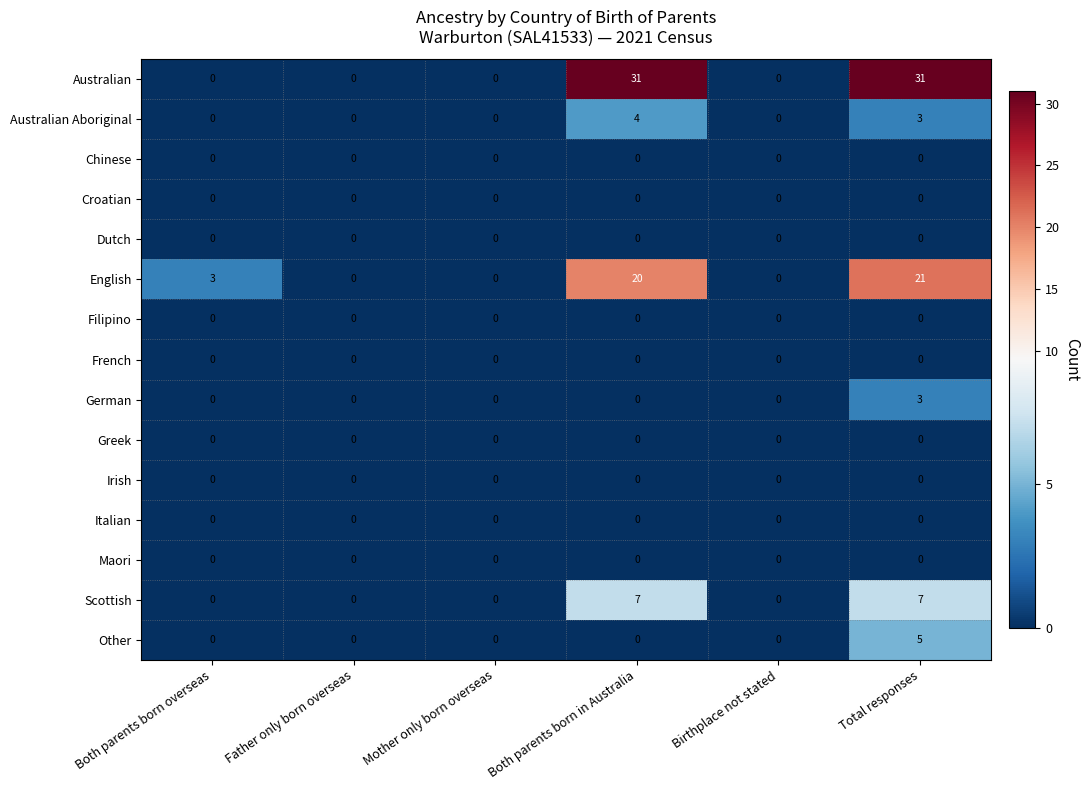

At which category is the sum across all series the highest?

Total responses